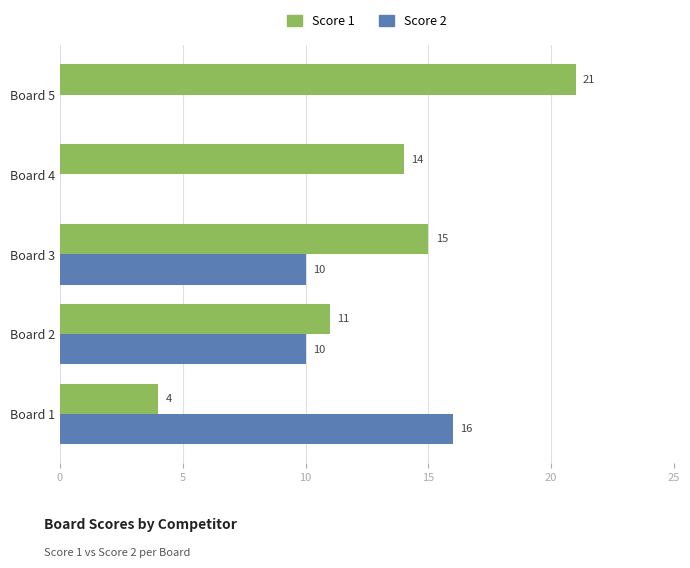

What value does the Score 2 series have at Board 1, to the nearest 10?

20